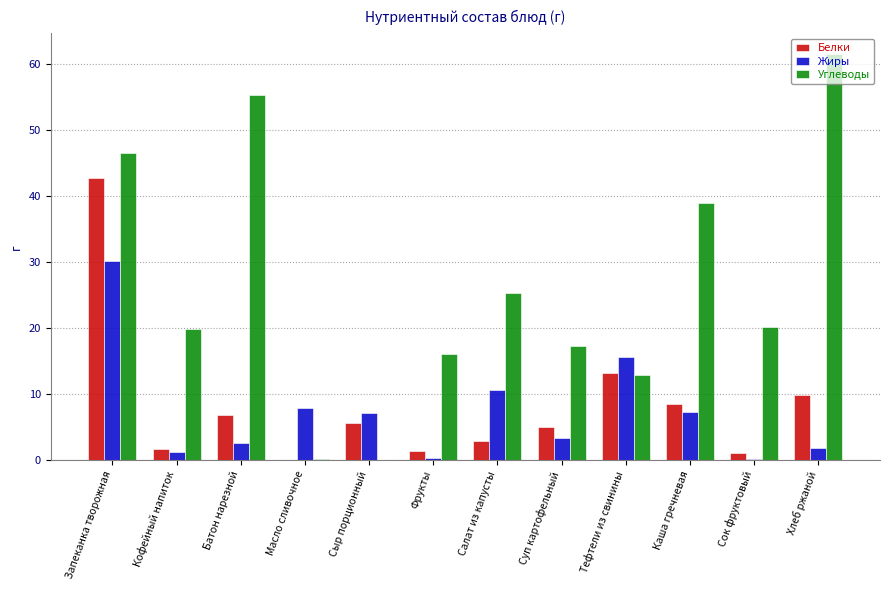

Is the value of Жиры at Суп картофельный greater than the value of Белки at Кофейный напиток?

Yes